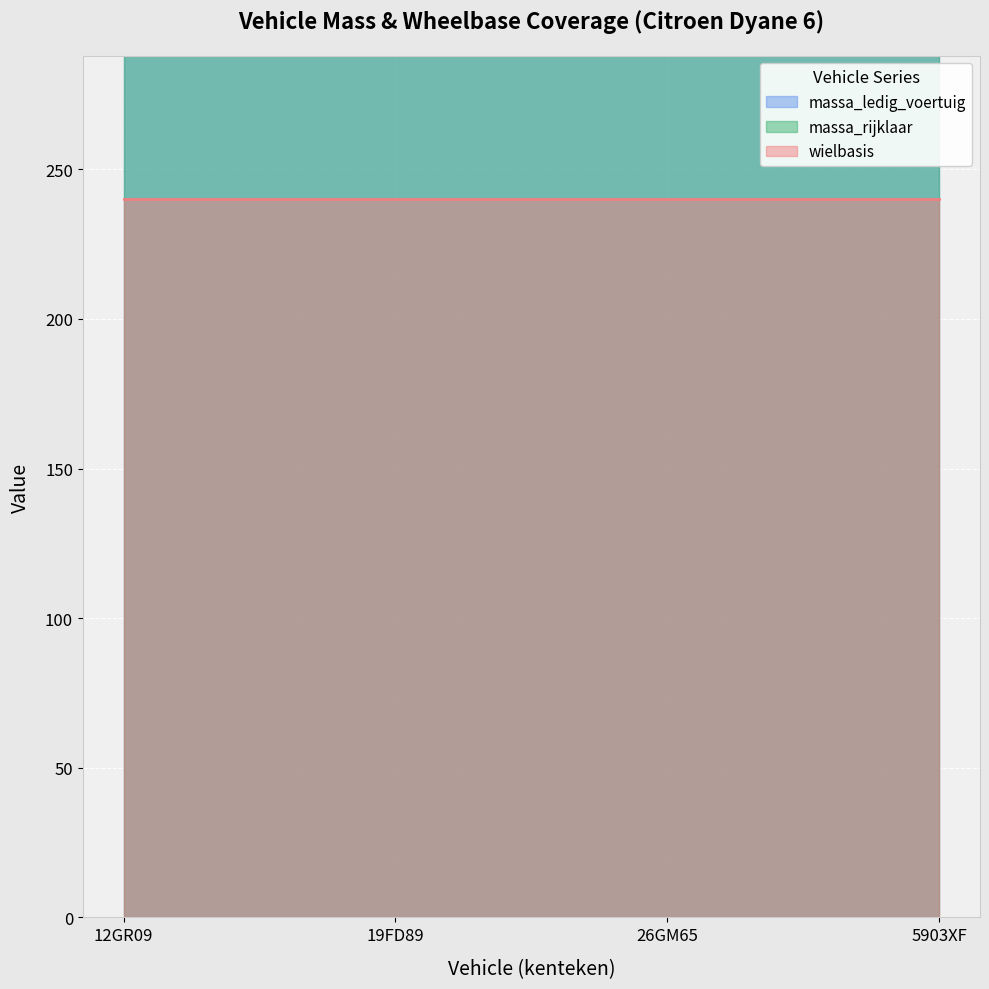

Rank the series at 5903XF from lowest to highest value.

wielbasis, massa_ledig_voertuig, massa_rijklaar